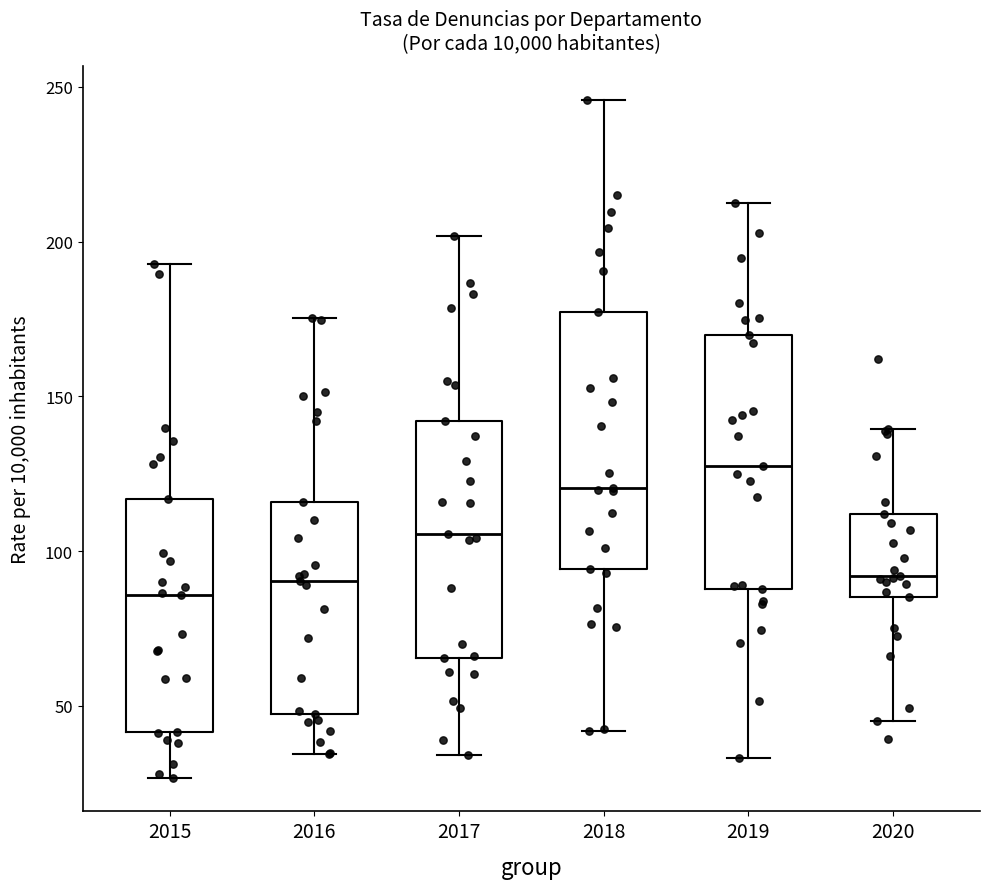

Reading left to right, transcribe this box plot: for each box, give where its median line is, the range the box spans, and where its two whiskers end, as read against the y-axis. The values are not printed on the chart, so give them approximately, as read against the axis.

2015: median 85, box 40 to 115, whiskers 25 to 195
2016: median 90, box 45 to 115, whiskers 35 to 175
2017: median 105, box 65 to 140, whiskers 35 to 200
2018: median 120, box 95 to 175, whiskers 40 to 245
2019: median 130, box 90 to 170, whiskers 35 to 210
2020: median 90, box 85 to 110, whiskers 45 to 140